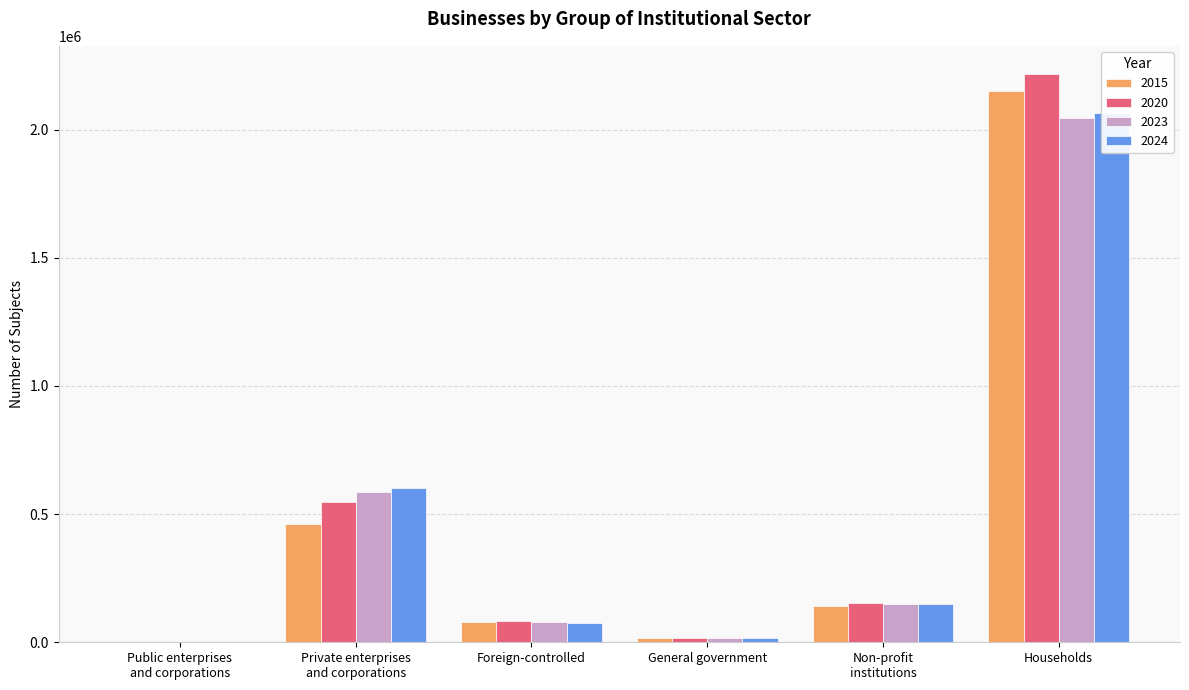

What is the difference between the highest and lowest values at Households?

170864